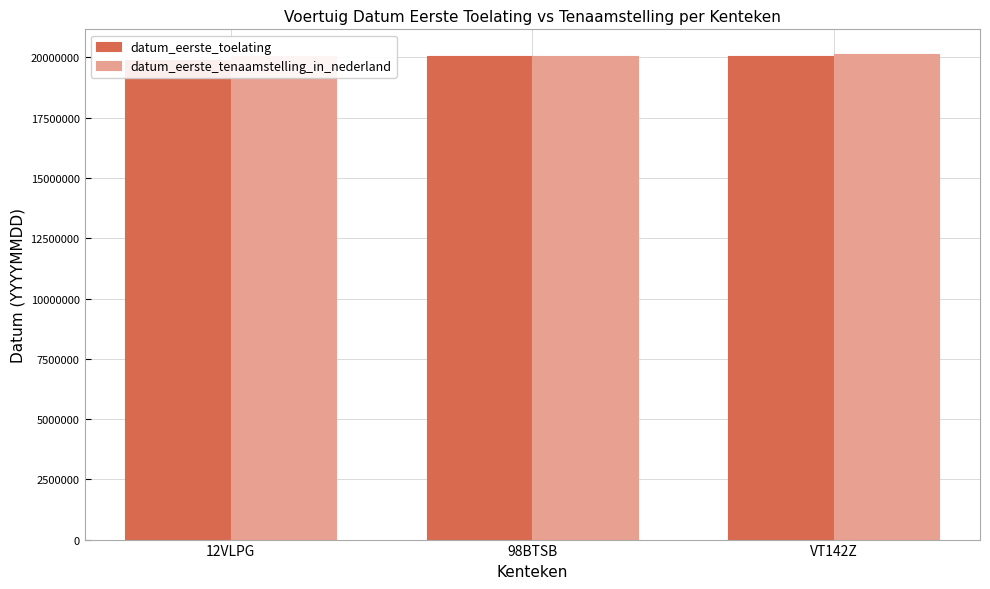

Reading right to left, transcribe all the data shown in this chart.

datum_eerste_toelating: VT142Z=20050318	98BTSB=20050616	12VLPG=19900313
datum_eerste_tenaamstelling_in_nederland: VT142Z=20160322	98BTSB=20050624	12VLPG=20050506